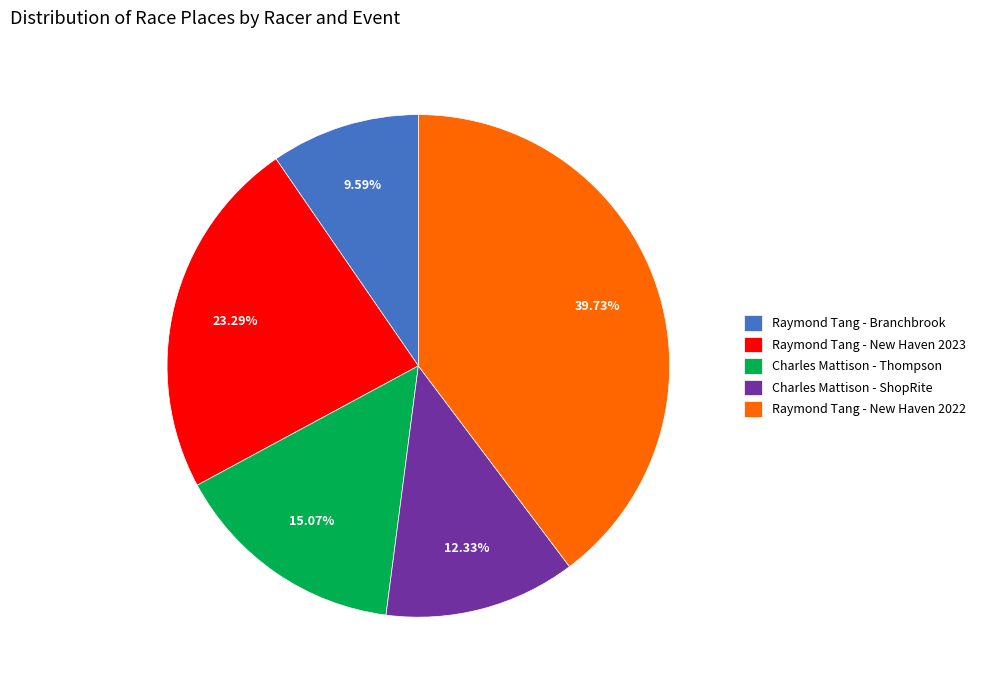

Approximately how many times larger is the value at Raymond Tang - Branchbrook compared to Raymond Tang - New Haven 2023?

0.4